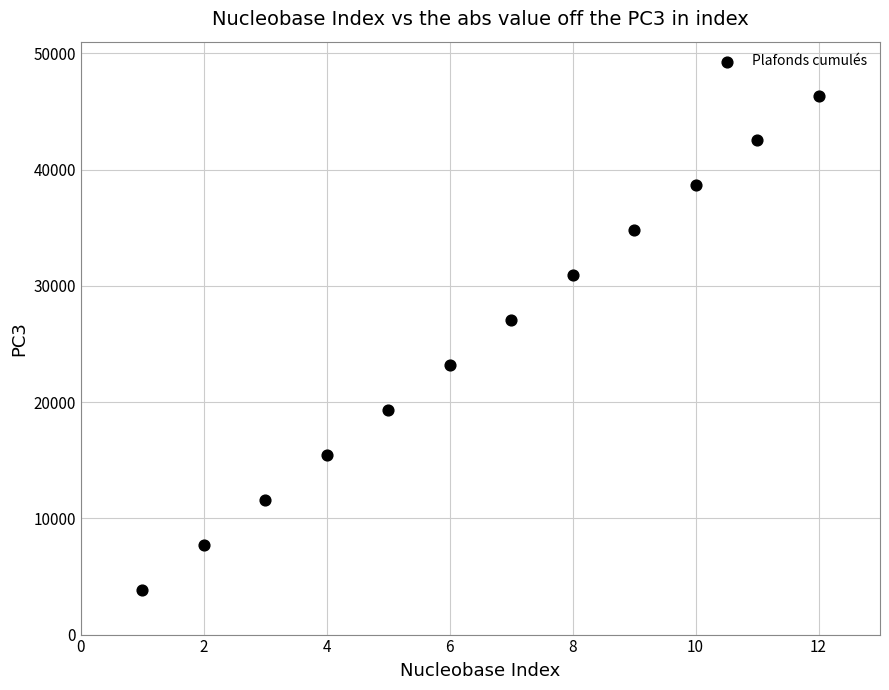

What is the range of Y values (max minus min)?

42504